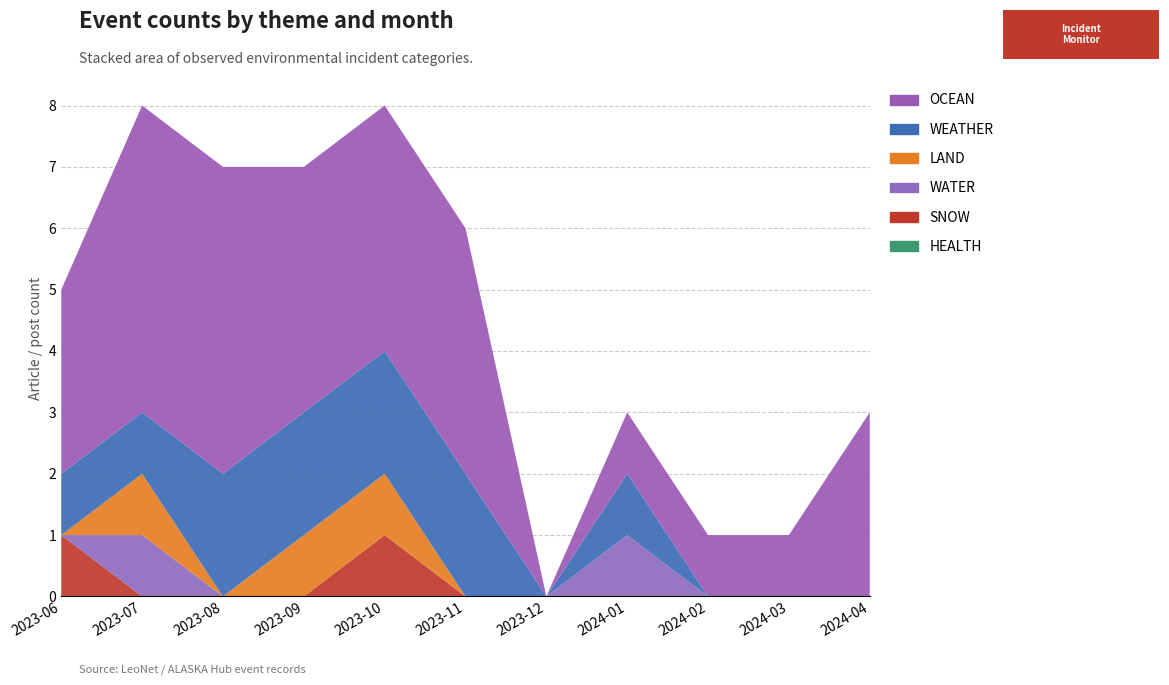

Reading left to right, what are all the values shown in this chart?

HEALTH: 2023-06=0	2023-07=0	2023-08=0	2023-09=0	2023-10=0	2023-11=0	2023-12=0	2024-01=0	2024-02=0	2024-03=0	2024-04=0
SNOW: 2023-06=1	2023-07=0	2023-08=0	2023-09=0	2023-10=1	2023-11=0	2023-12=0	2024-01=0	2024-02=0	2024-03=0	2024-04=0
WATER: 2023-06=0	2023-07=1	2023-08=0	2023-09=0	2023-10=0	2023-11=0	2023-12=0	2024-01=1	2024-02=0	2024-03=0	2024-04=0
LAND: 2023-06=0	2023-07=1	2023-08=0	2023-09=1	2023-10=1	2023-11=0	2023-12=0	2024-01=0	2024-02=0	2024-03=0	2024-04=0
WEATHER: 2023-06=1	2023-07=1	2023-08=2	2023-09=2	2023-10=2	2023-11=2	2023-12=0	2024-01=1	2024-02=0	2024-03=0	2024-04=0
OCEAN: 2023-06=3	2023-07=5	2023-08=5	2023-09=4	2023-10=4	2023-11=4	2023-12=0	2024-01=1	2024-02=1	2024-03=1	2024-04=3